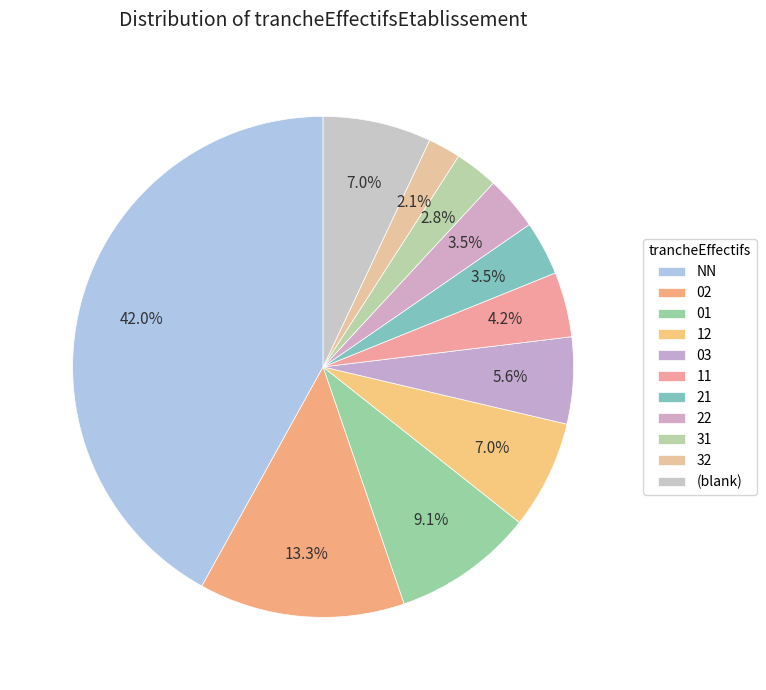

Is 32 the majority of the pie?

No